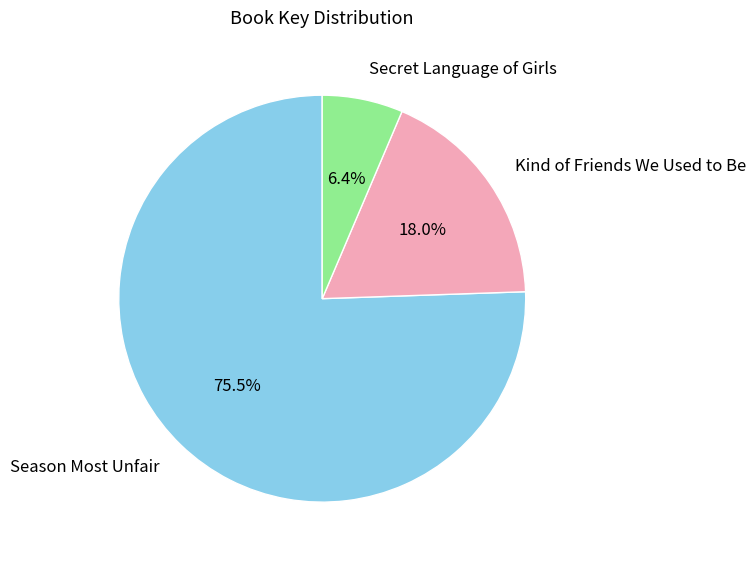

Is it true that Secret Language of Girls is 6% of the pie?

True